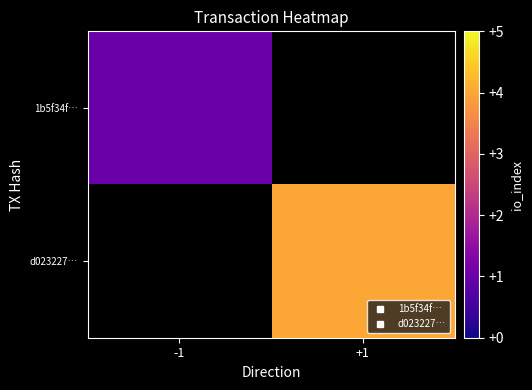

Between -1 and +1, which is larger?

+1